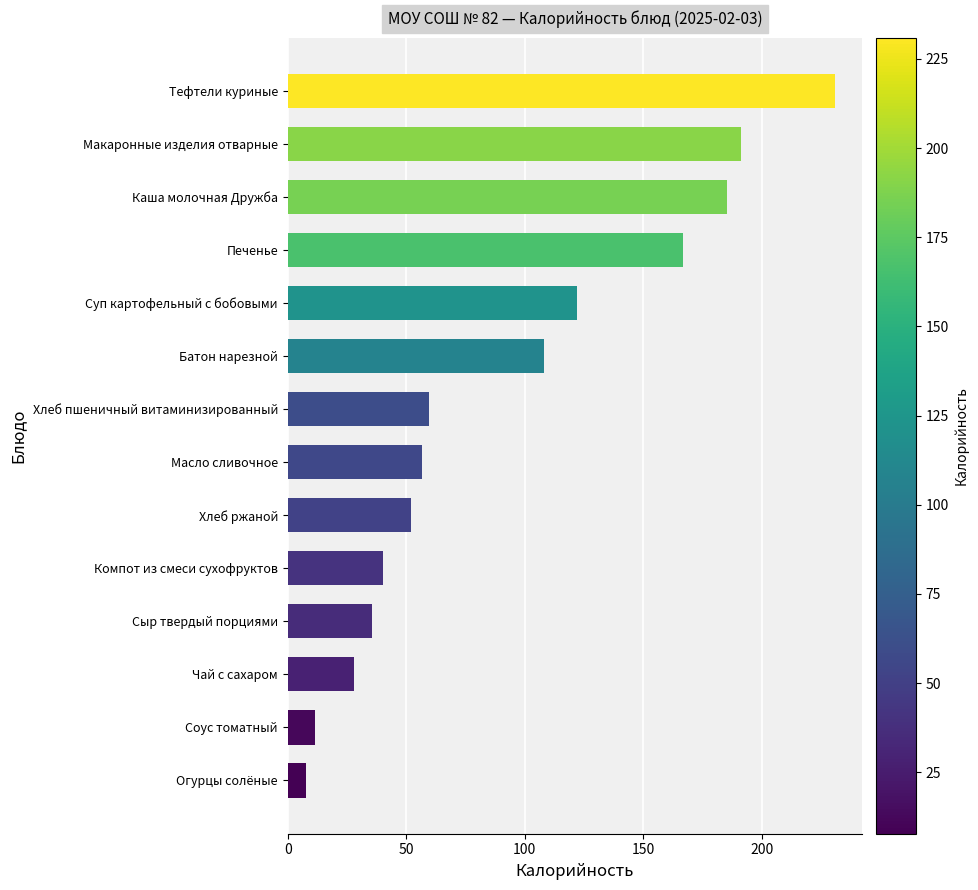

True or false: the data shows 98.3 at Масло сливочное.

False